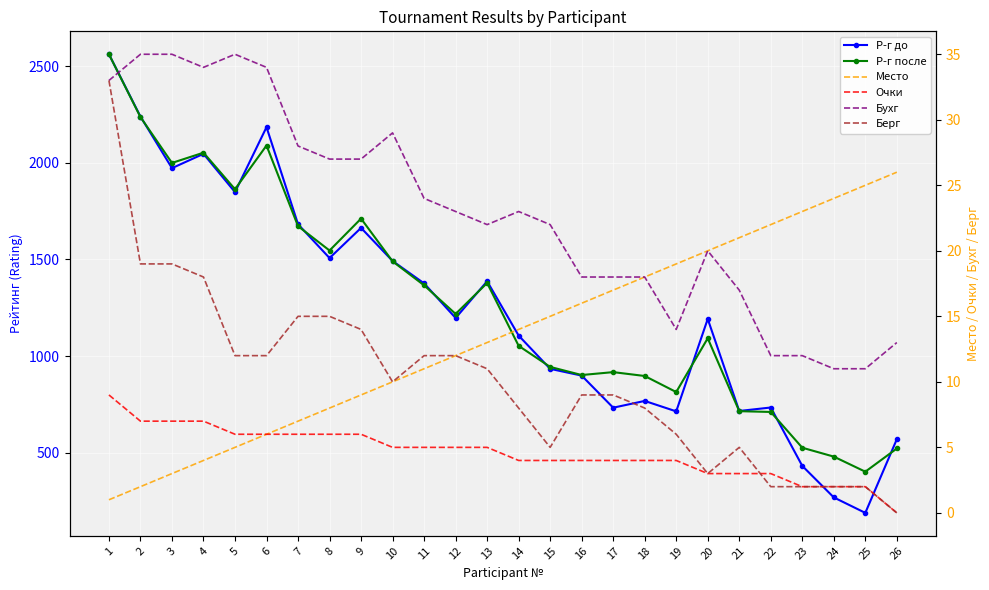

Which series has the largest total across all categories?

Р-г после